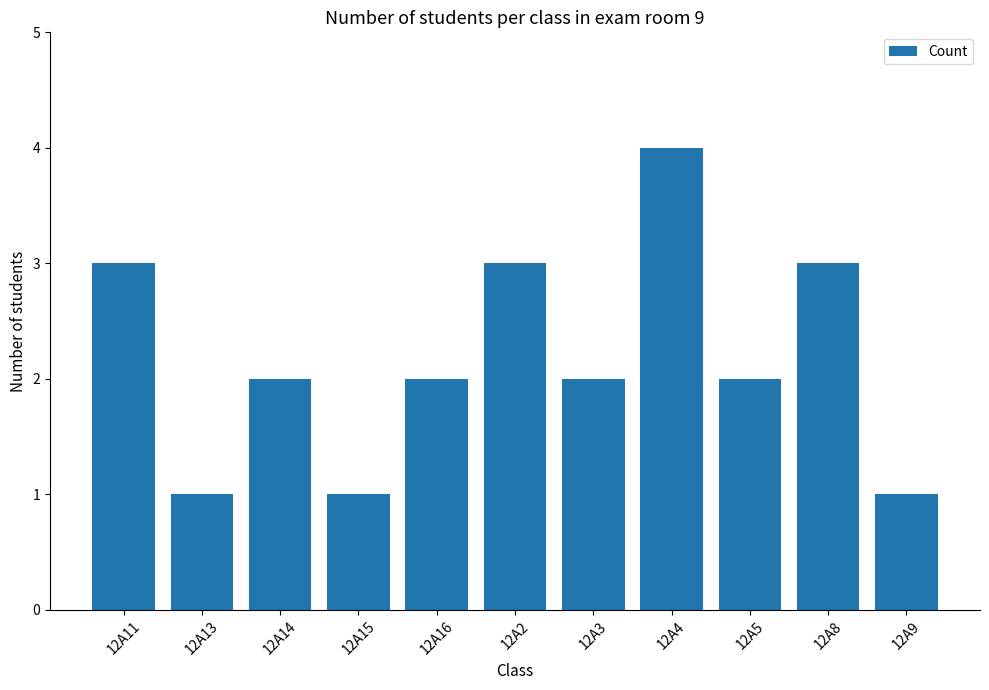

What is the label of the 8th bar from the left?

12A4